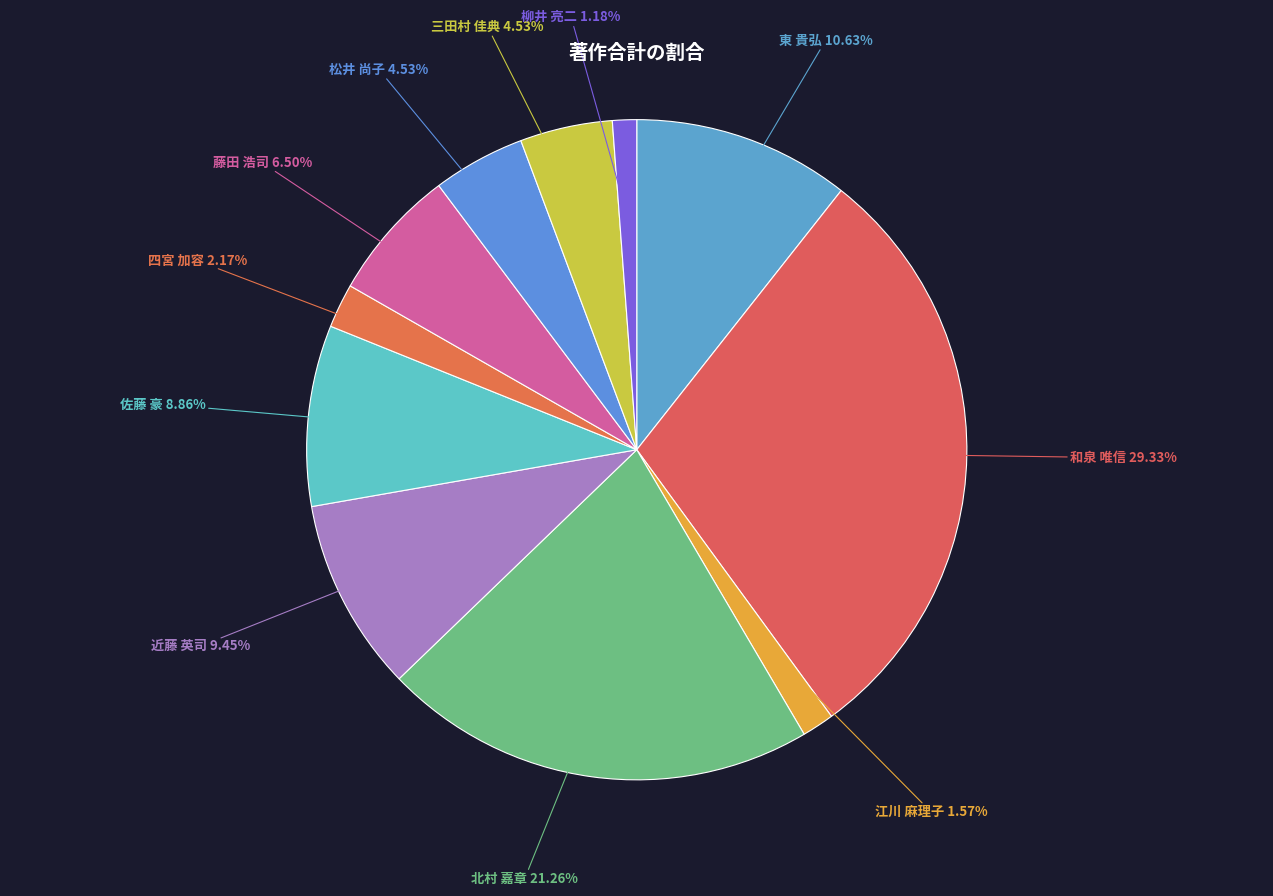

Count the number of slices in the pie.

11